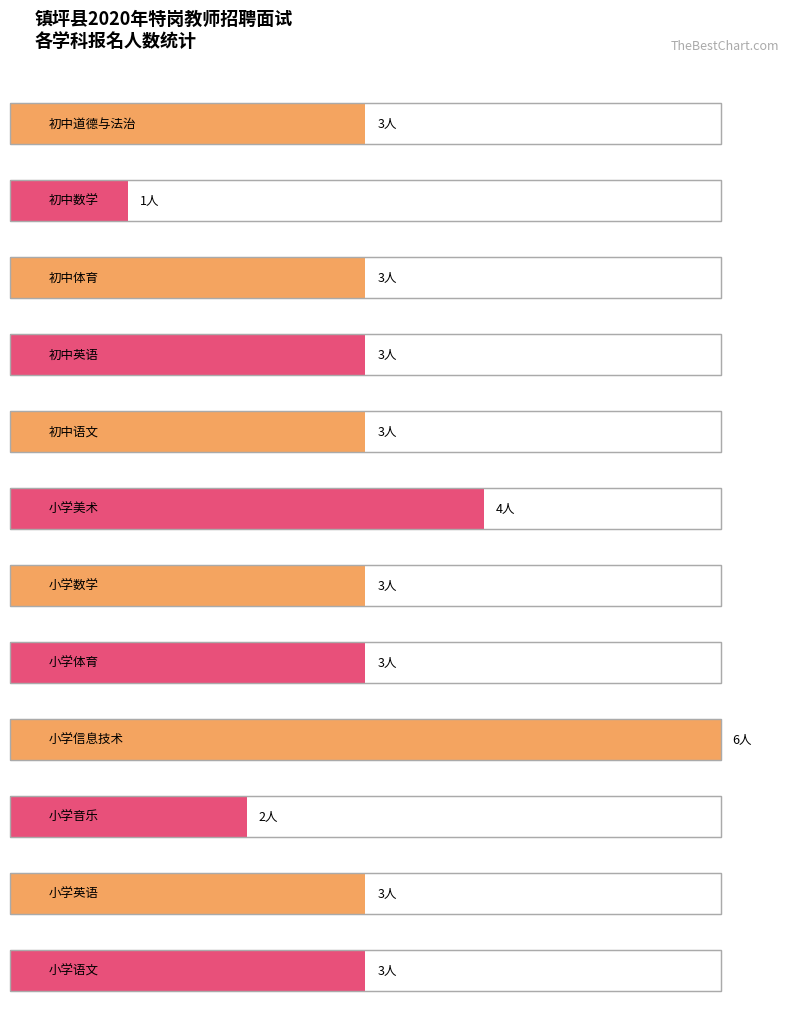

What is the sum of all values?

37